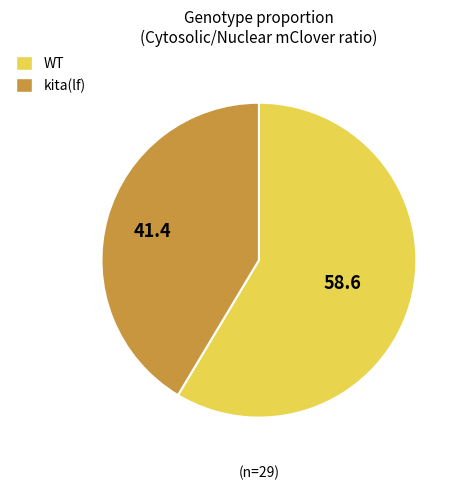

What is the largest slice in the pie chart?

WT